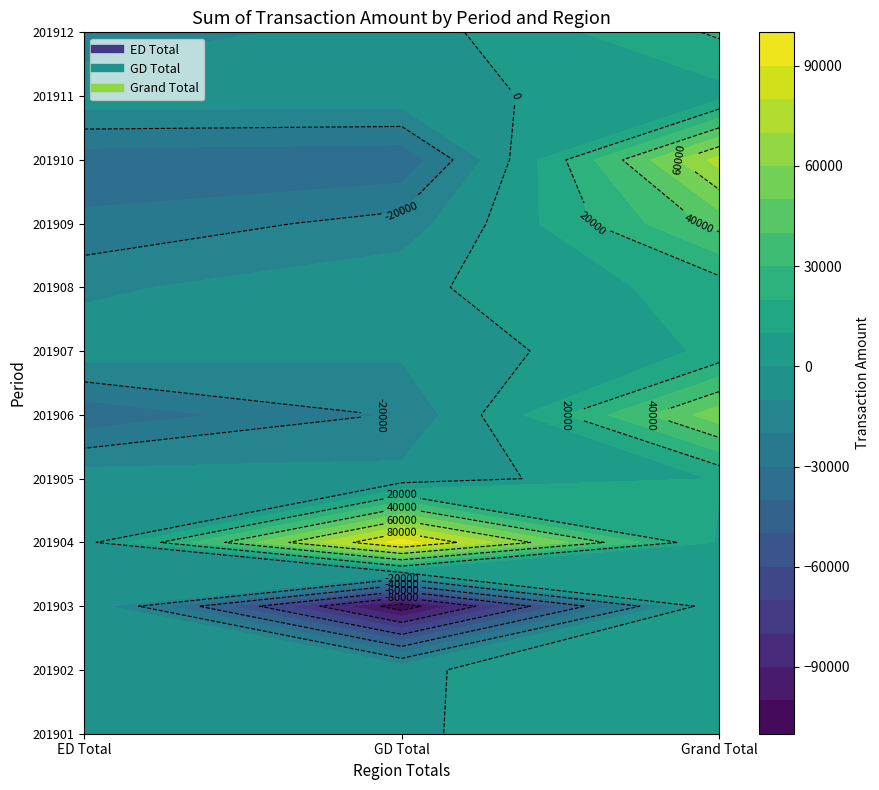

Reading right to left, transcribe all the data shown in this chart.

201901: 2=6960.2	1=-1059.2	0=-5900.9
201902: 2=3824.6	1=-639.0	0=-3185.6
201903: 2=9064.3	1=-107085.2	0=-1979.1
201904: 2=8653.2	1=95096.5	0=-3749.7
201905: 2=10655.1	1=-6502.4	0=-4152.7
201906: 2=56190.8	1=-18777.9	0=-37412.9
201907: 2=12035.1	1=-8162.0	0=-3873.1
201908: 2=14700.9	1=-2657.0	0=-12043.9
201909: 2=43748.8	1=-15800.7	0=-27948.1
201910: 2=74236.6	1=-38150.2	0=-36086.4
201911: 2=6283.1	1=-3507.6	0=-2775.6
201912: 2=21525.9	1=-5319.9	0=-16206.0